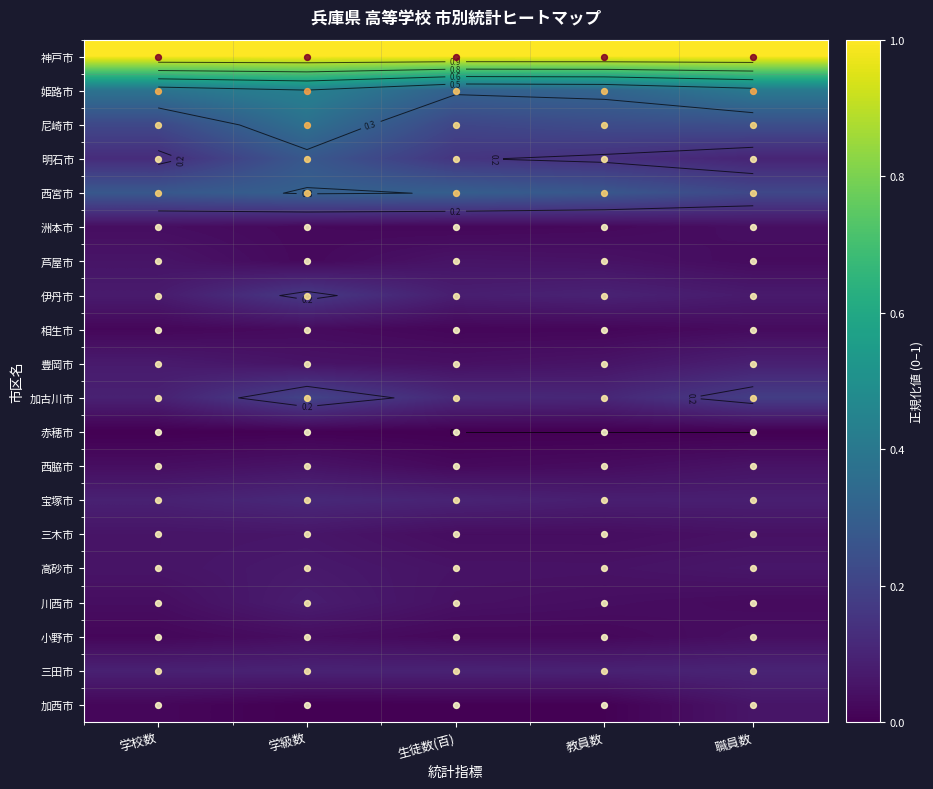

Which has a higher value, 学級数 or 教員数?

学級数